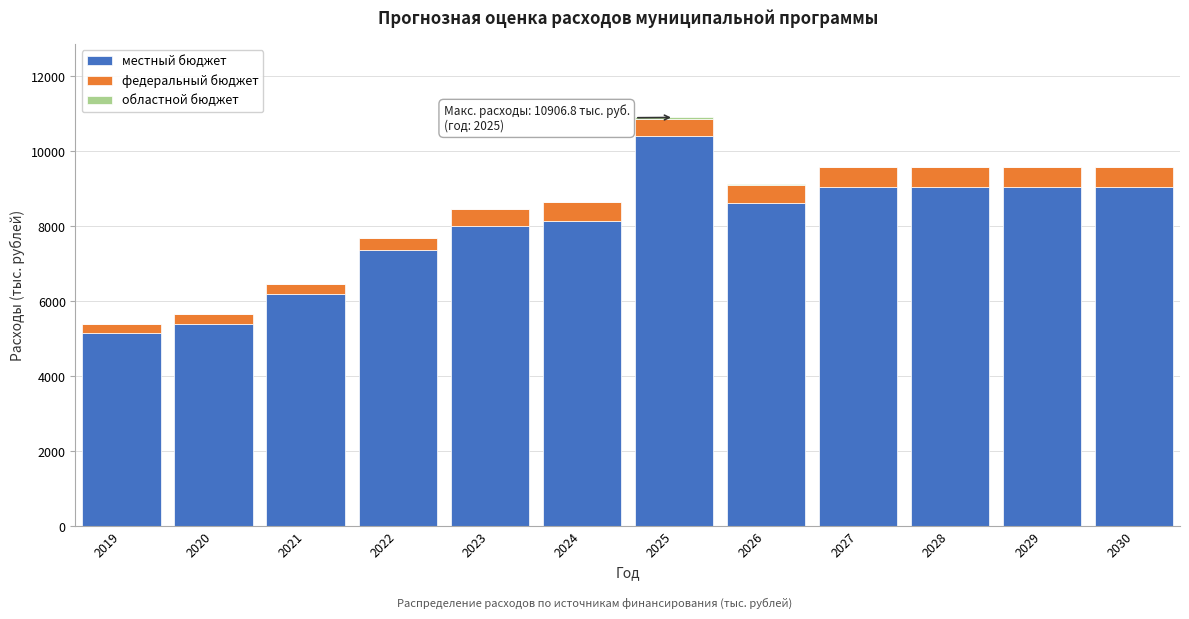

Is it true that местный бюджет equals 4278.2 at 2022?

False